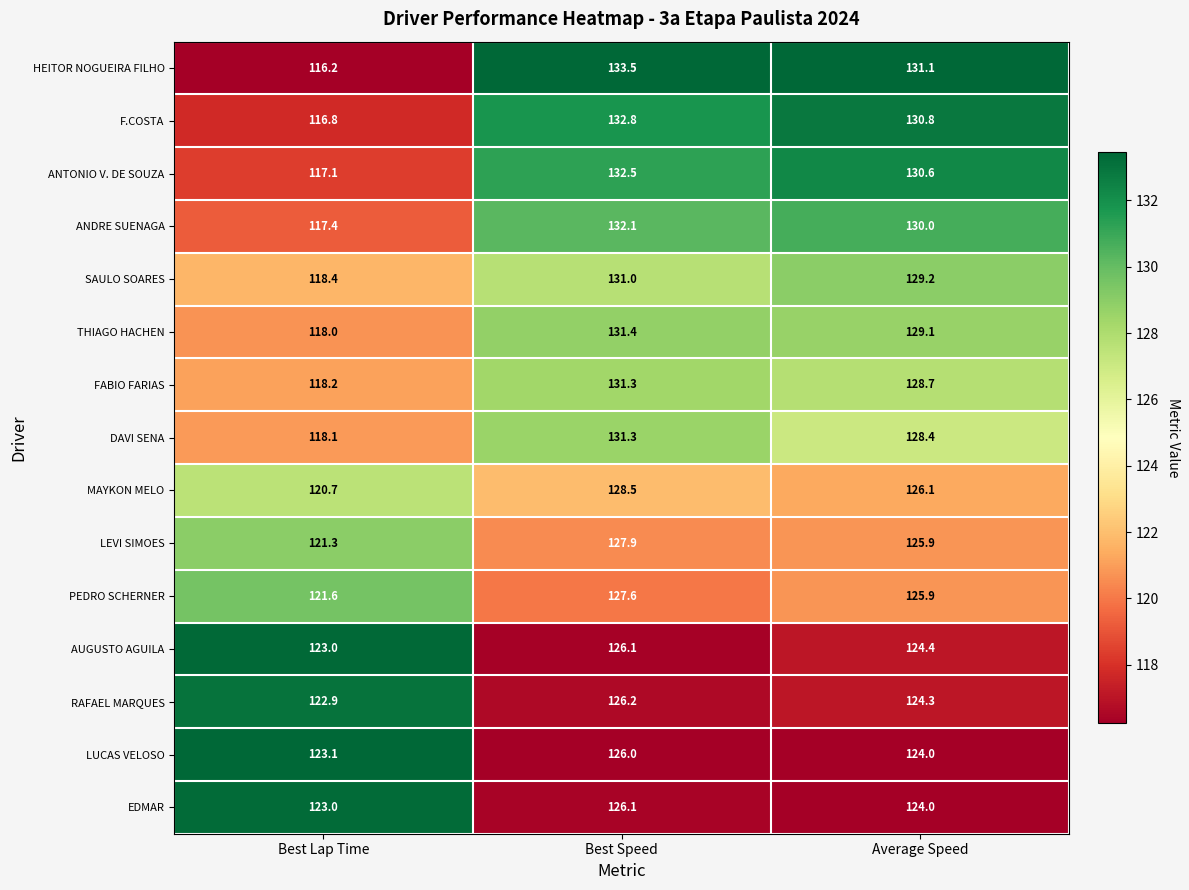

The value of F.COSTA at Average Speed is 40.8. True or false?

False